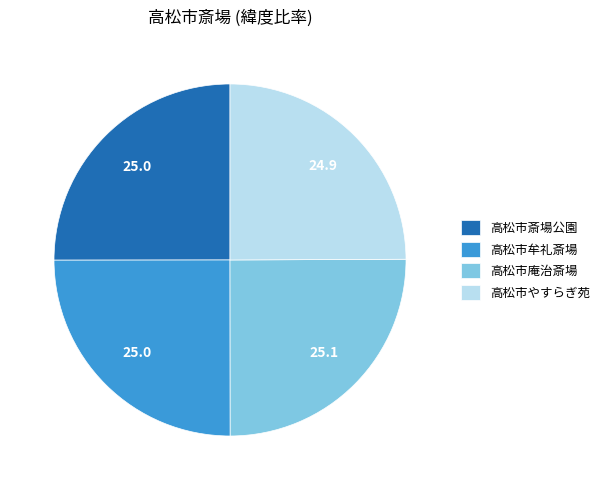

True or false: 高松市斎場公園 accounts for 16% of the total.

False